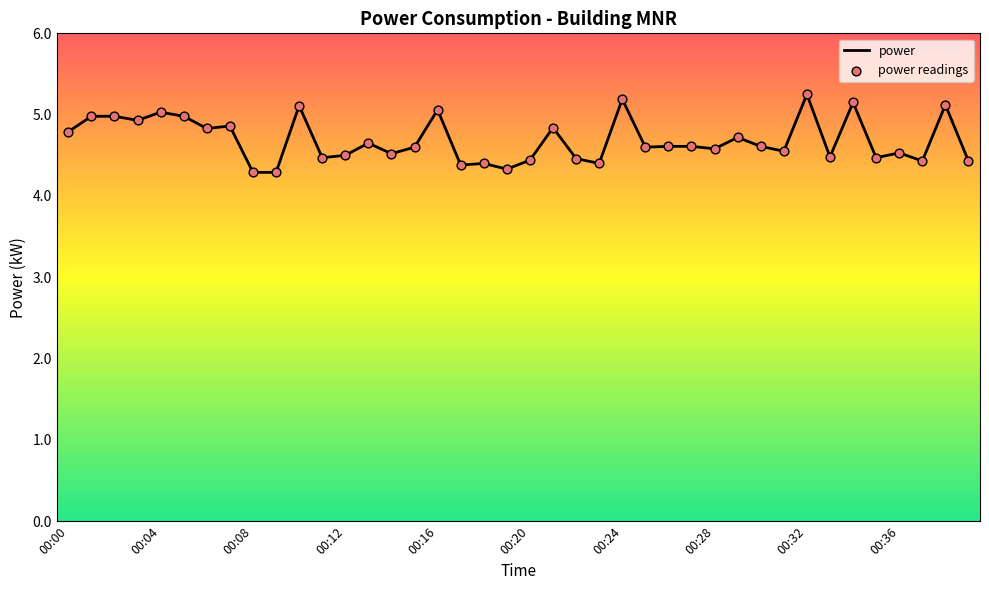

What is the minimum value shown in the chart?

4.3